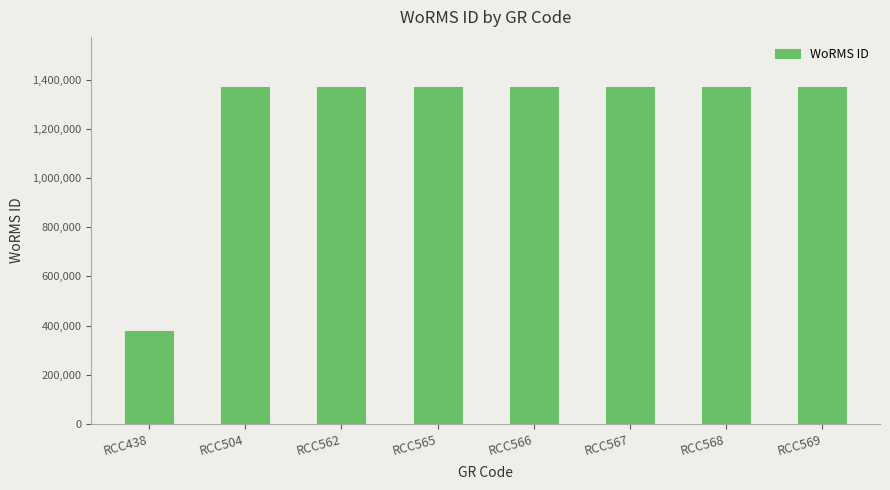

What is the average value?

1245983